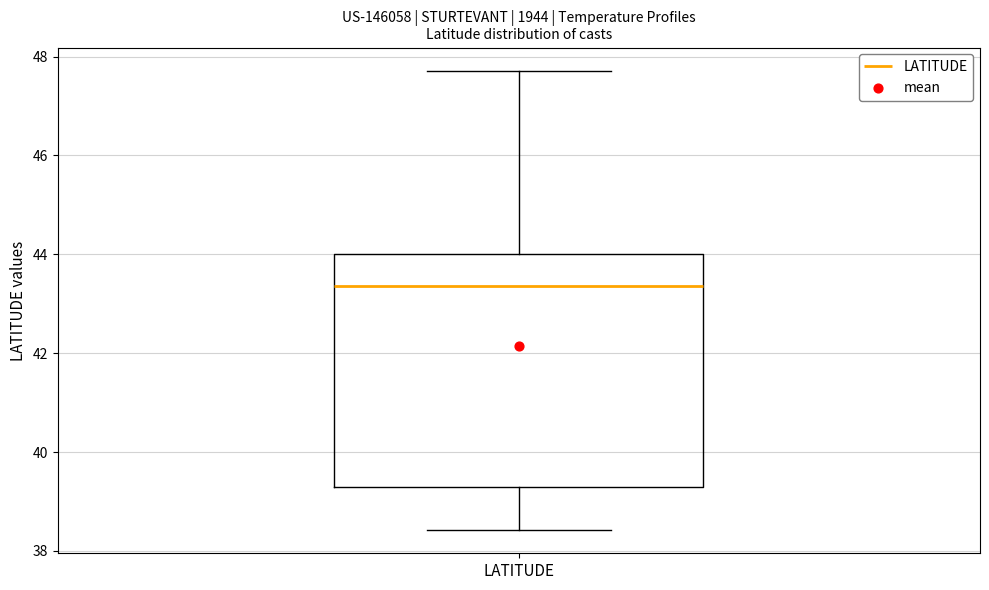

Where does the median line of the box for LATITUDE sit on the y-axis? The values are not printed on the chart, so give them approximately, as read against the axis.

43.4